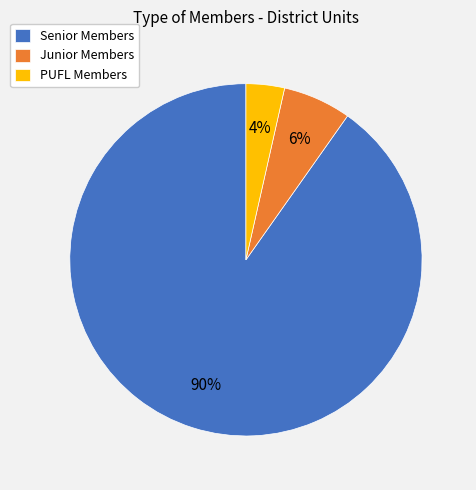

Which slice represents more than half of the pie?

Senior Members